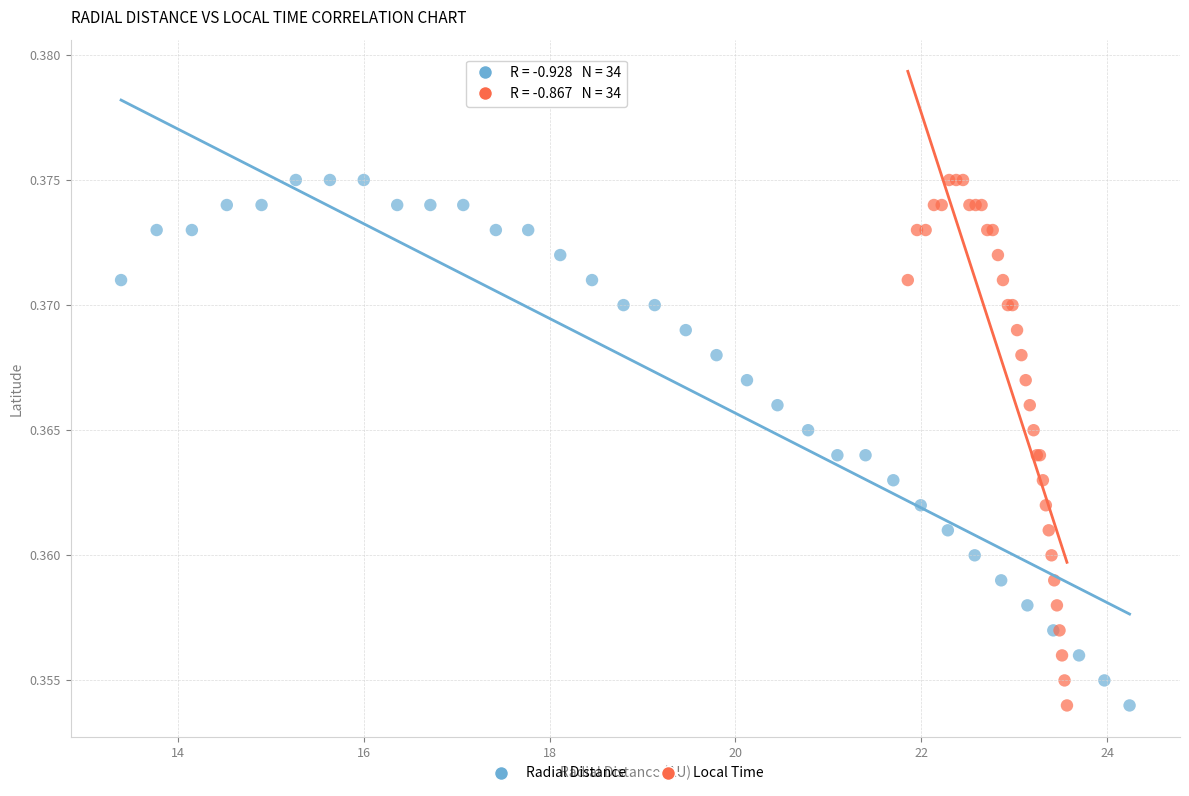

What are all the series names shown in the legend?

Radial Distance, Local Time